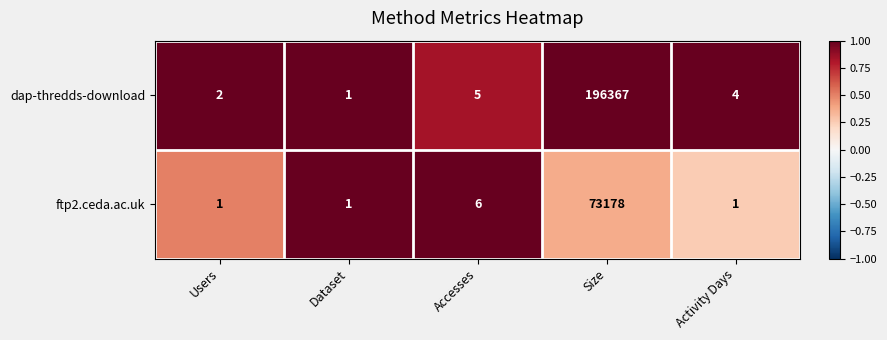

What is the spread (max minus min) of values at Accesses?

1